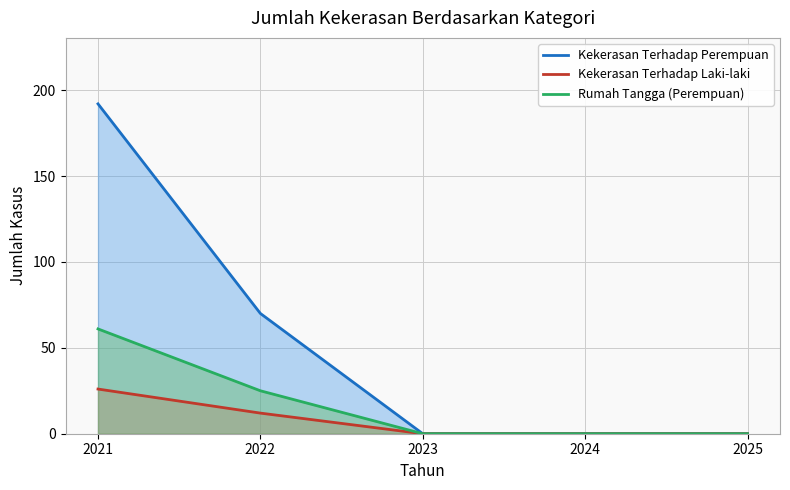

True or false: Kekerasan Terhadap Perempuan and Rumah Tangga (Perempuan) intersect in this chart.

False